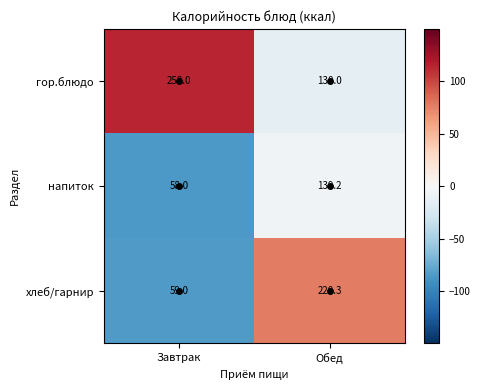

What is the approximate value of напиток at Обед?

139.2